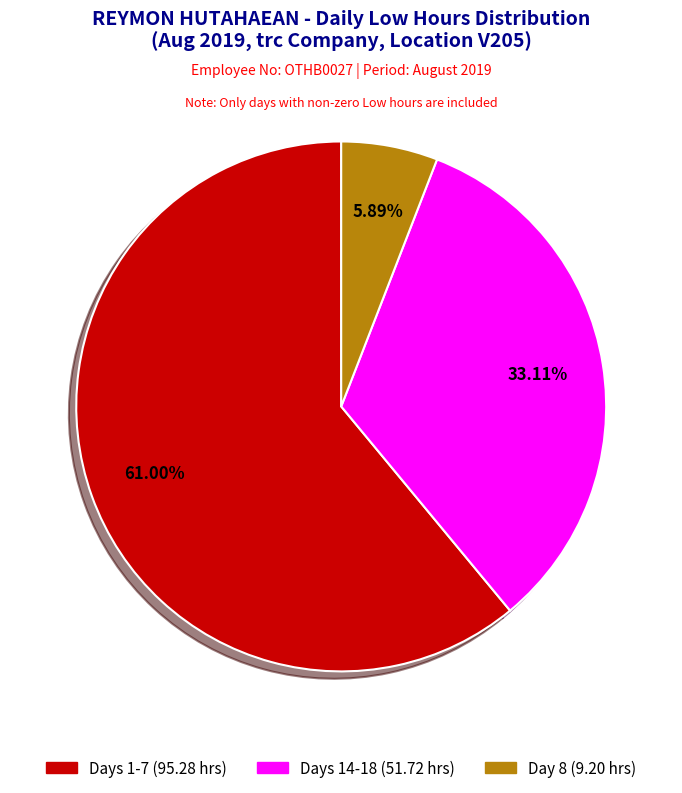

Does any single category account for the majority?

Yes